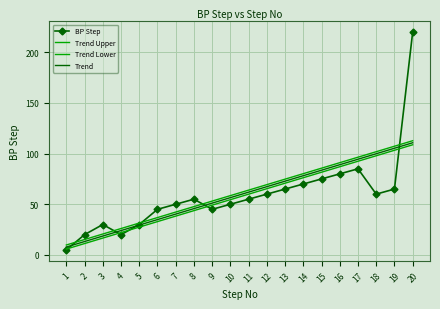

What are all the series names shown in the legend?

BP Step, Trend Upper, Trend Lower, Trend